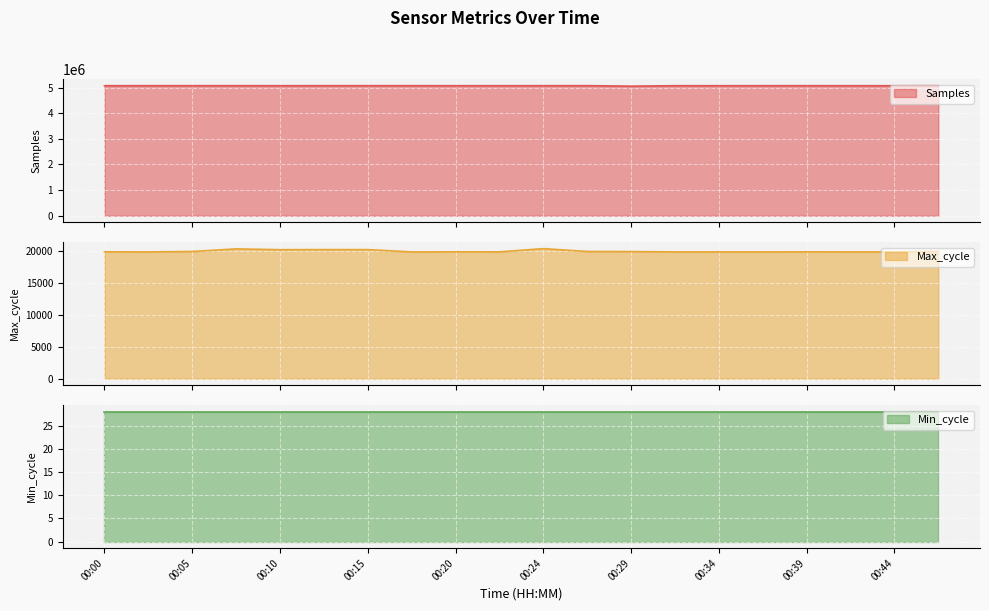

What is the value of the Max_cycle point at the 19th from the left?

19913